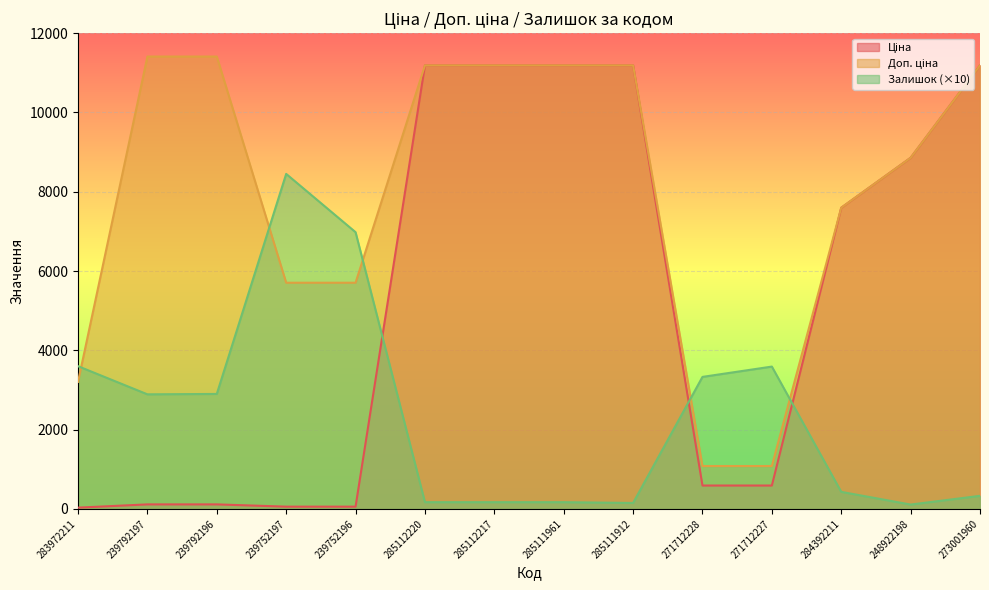

At which category does Залишок reach its first local valley?

239792197